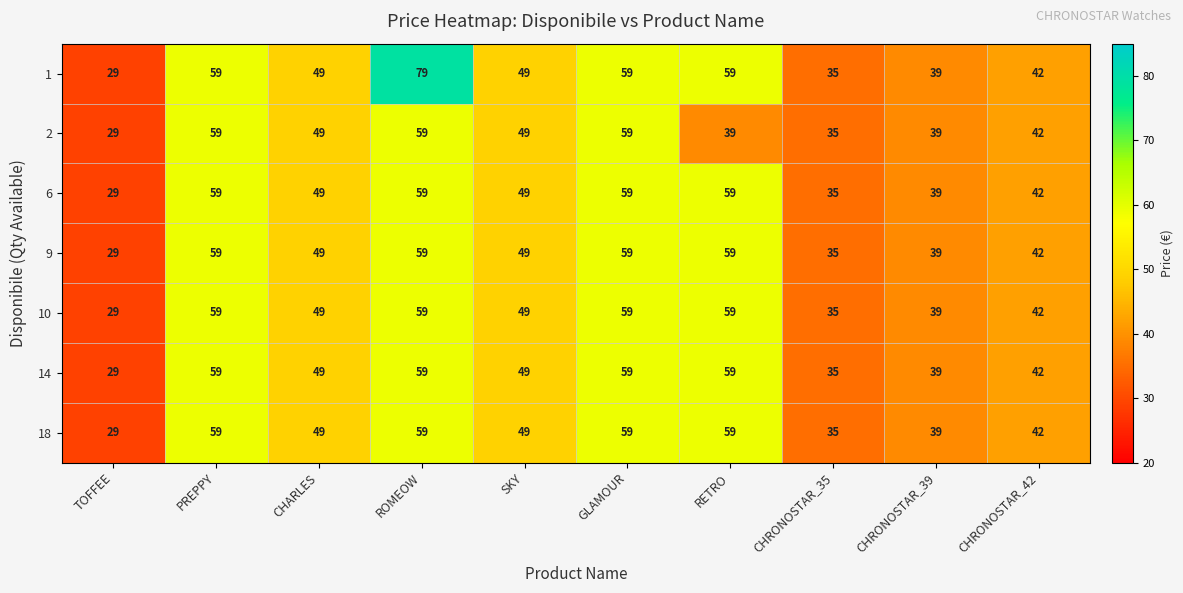

How many data points in 9 are less than 49?

4